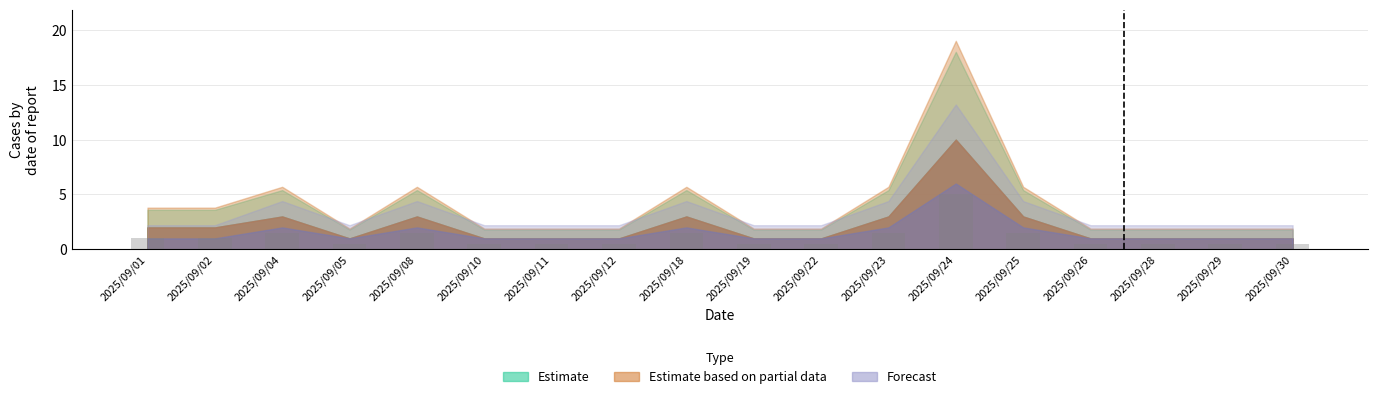

Are the bars horizontal?

No